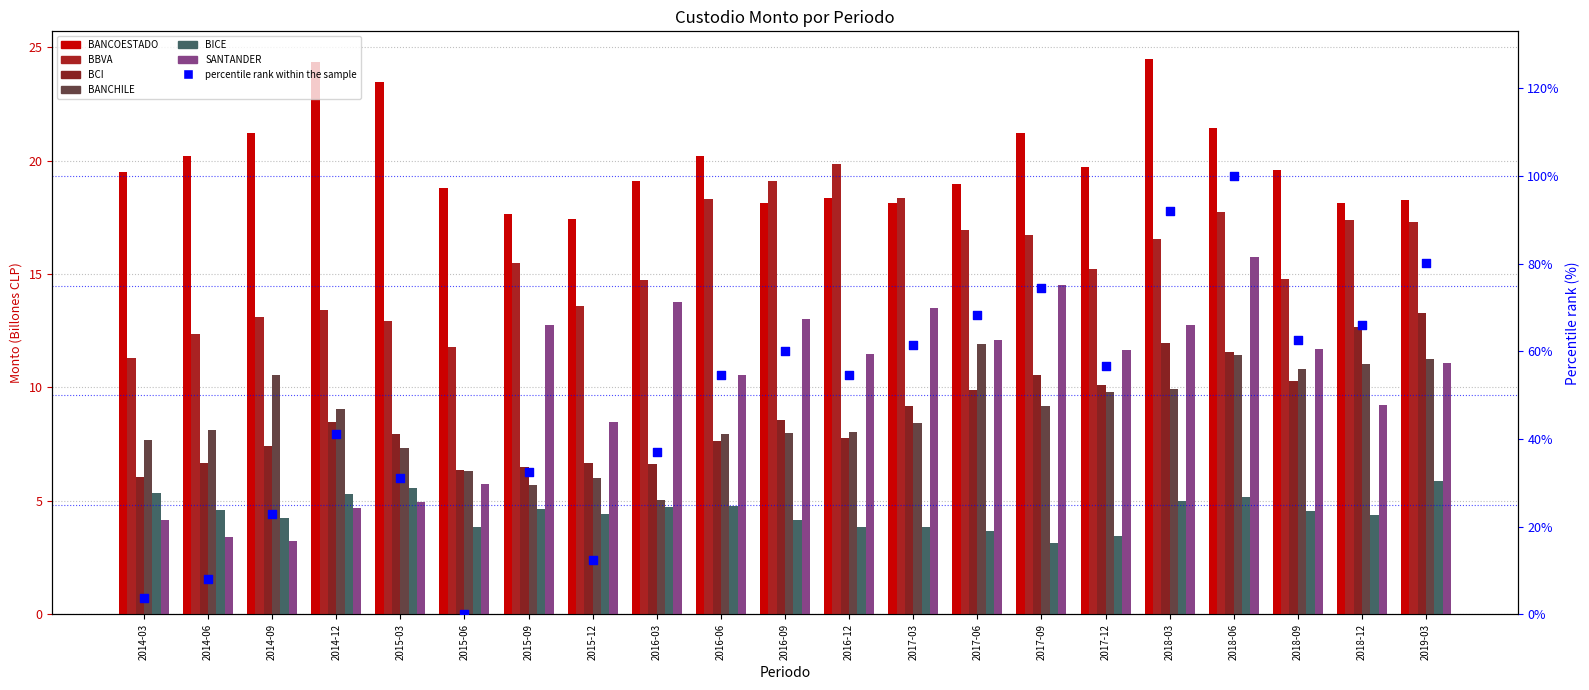

At how many categories does at least one series exceed 11?

21